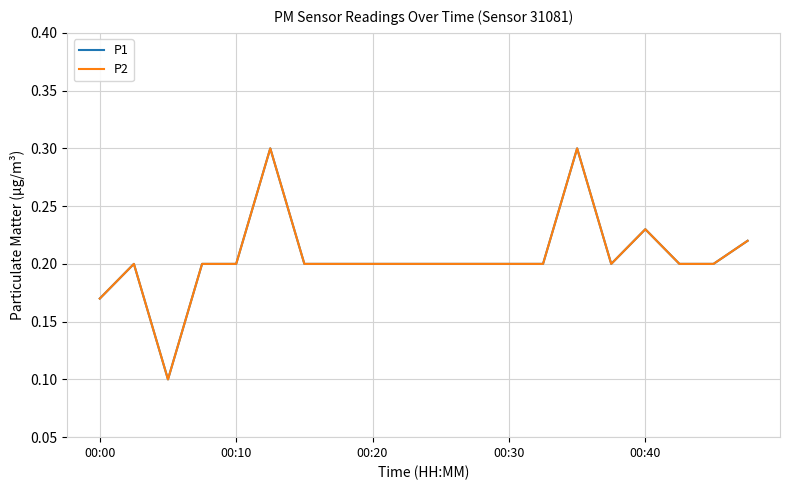

Does the chart have visible grid lines?

Yes